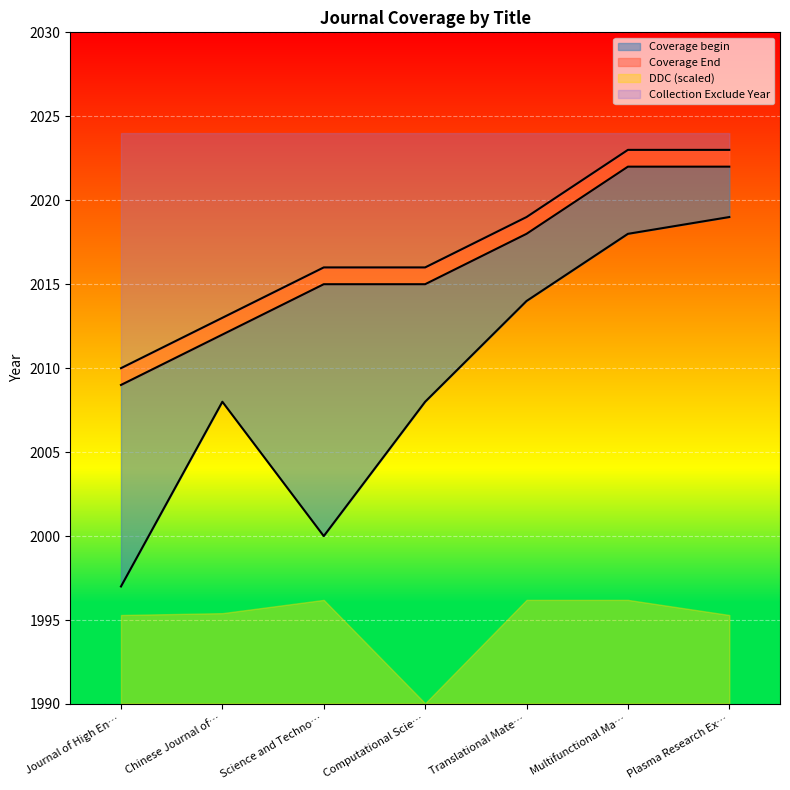

Is the value of Collection Exclude Year at Computational Scie… greater than the value of Coverage End at Science and Techno…?

Yes